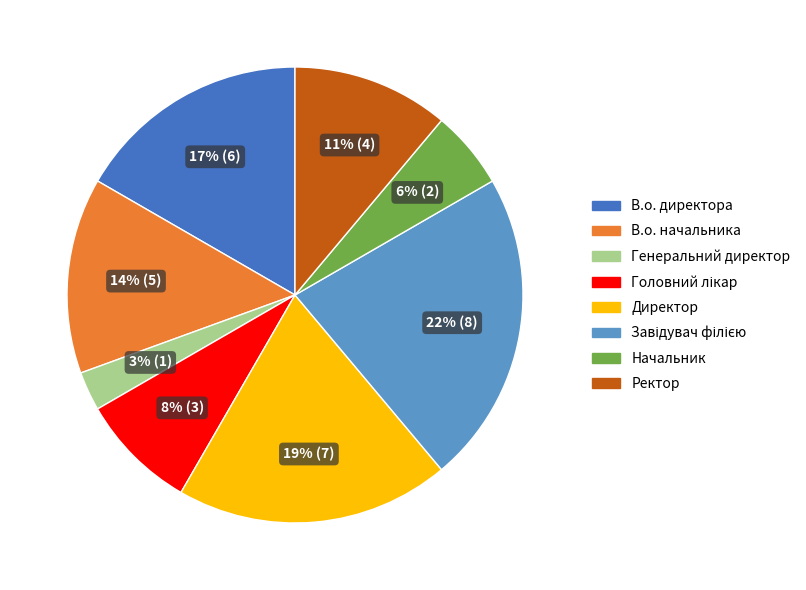

Is there any slice that represents more than half of the pie?

No